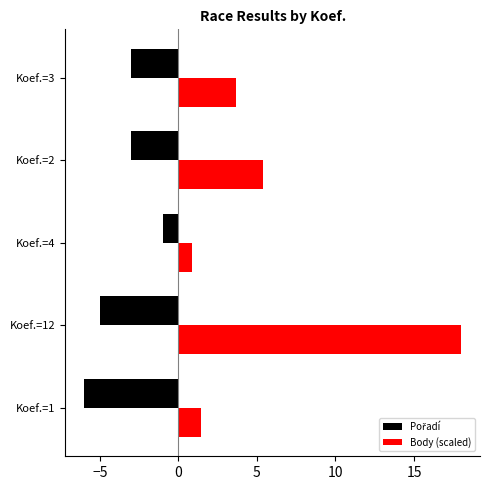

Which series has the largest total across all categories?

Body (scaled)